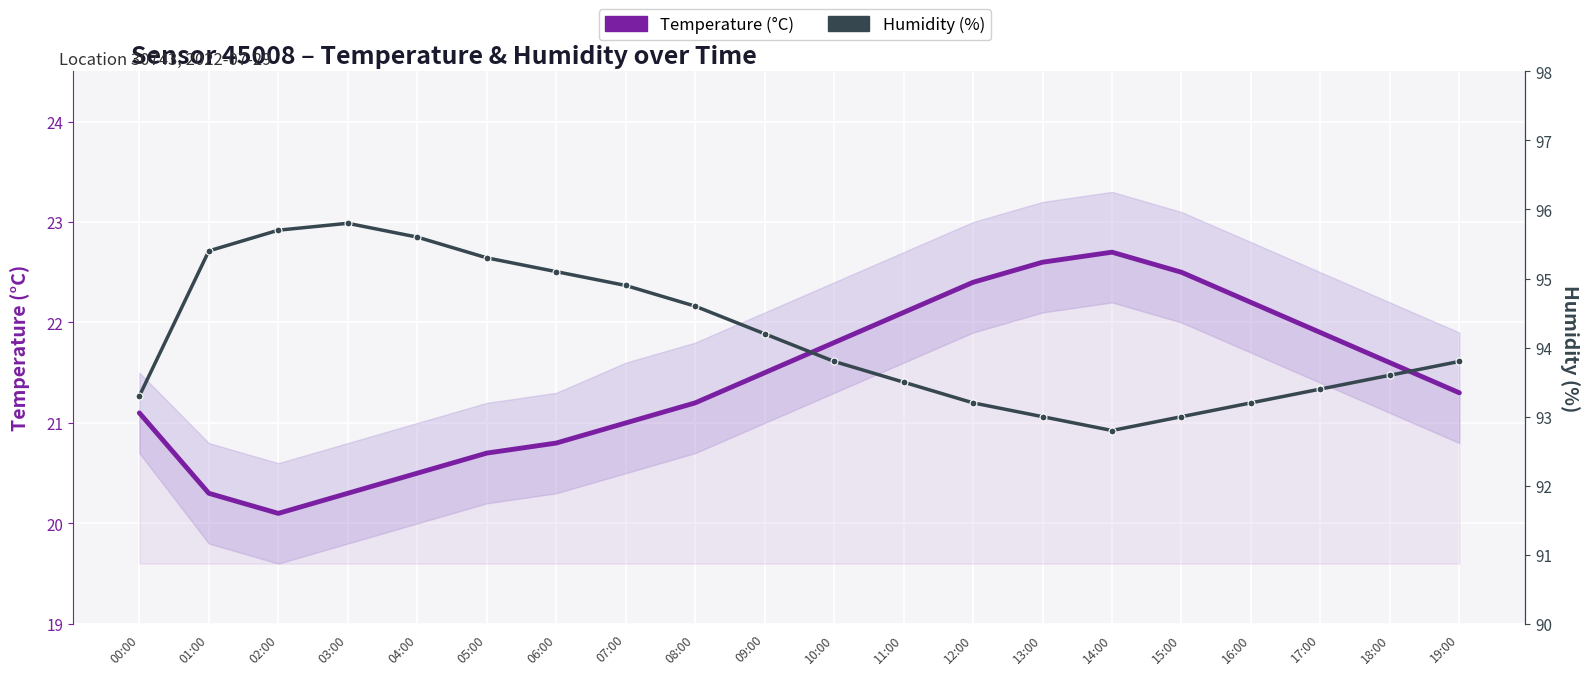

Is it true that Humidity (%) equals 139.8 at 08:00?

False